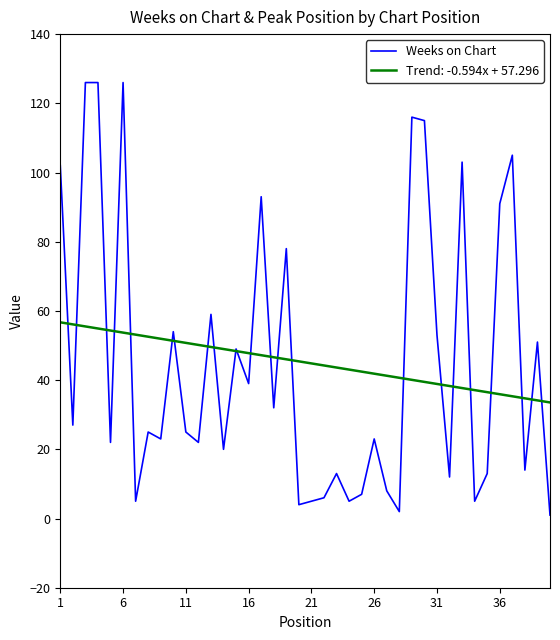

List the series in order of their peak value, lowest first.

Trend: -0.594x + 57.296, Weeks on Chart